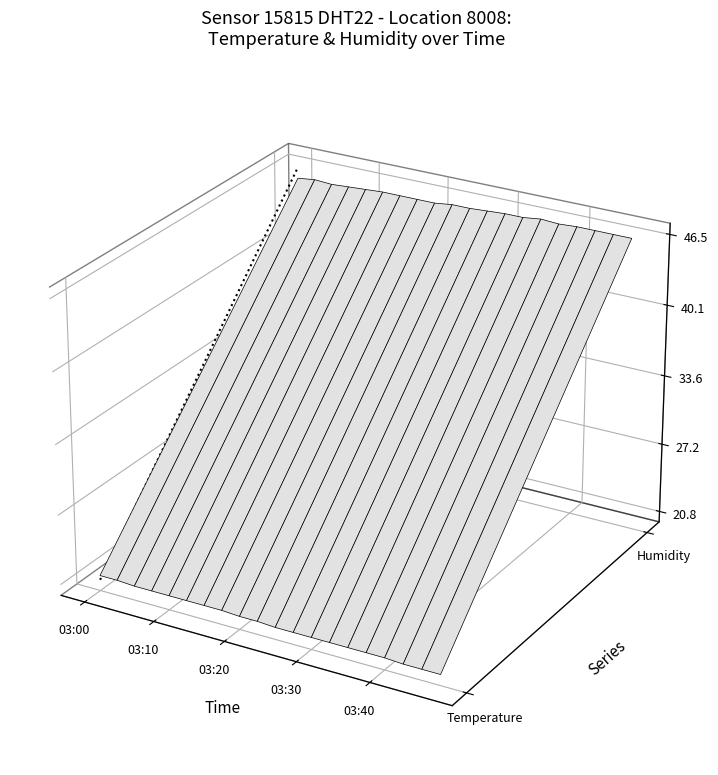

Does the chart display data point markers on the line(s)?

No